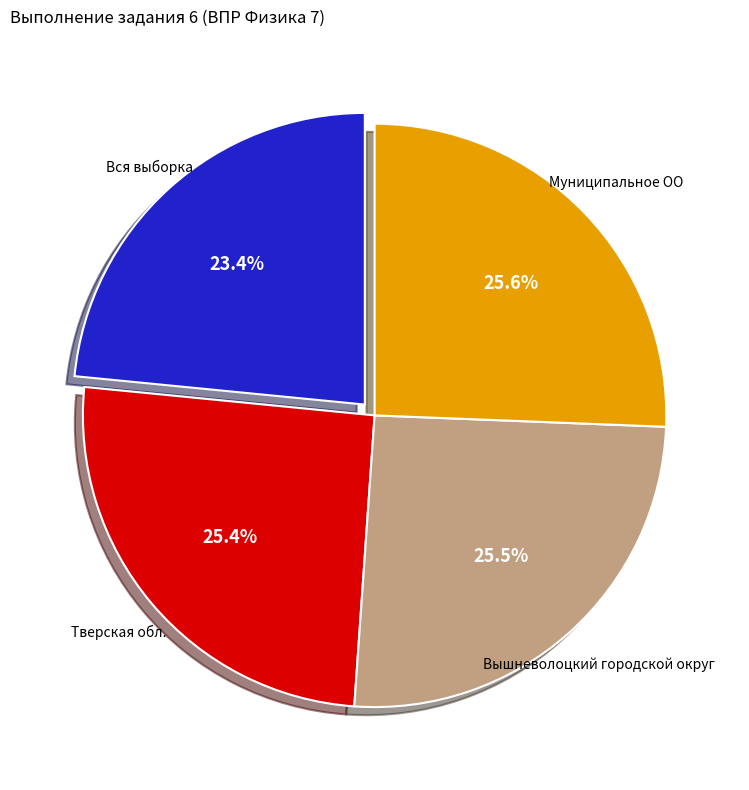

To the nearest percent, what is the difference between the largest and smallest slice percentages?

2%